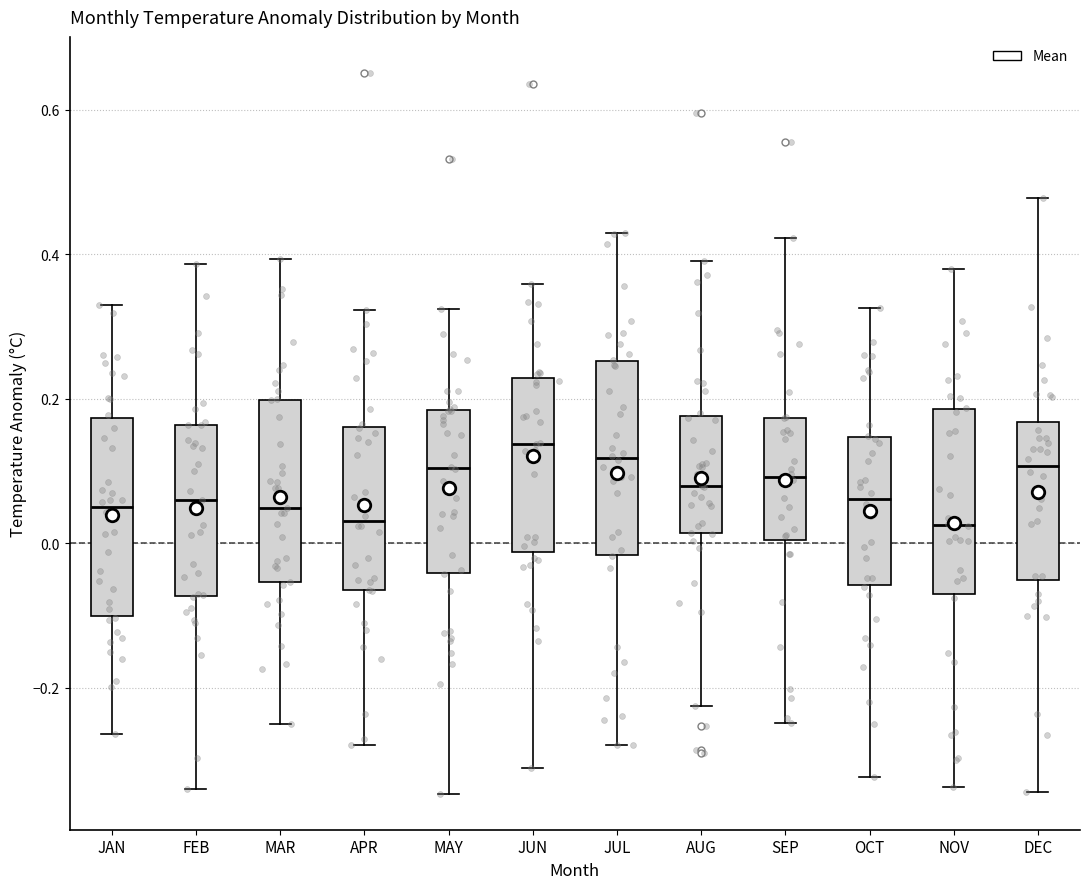

Where does the lower whisker of the box for NOV end on the y-axis? The values are not printed on the chart, so give them approximately, as read against the axis.

-0.34